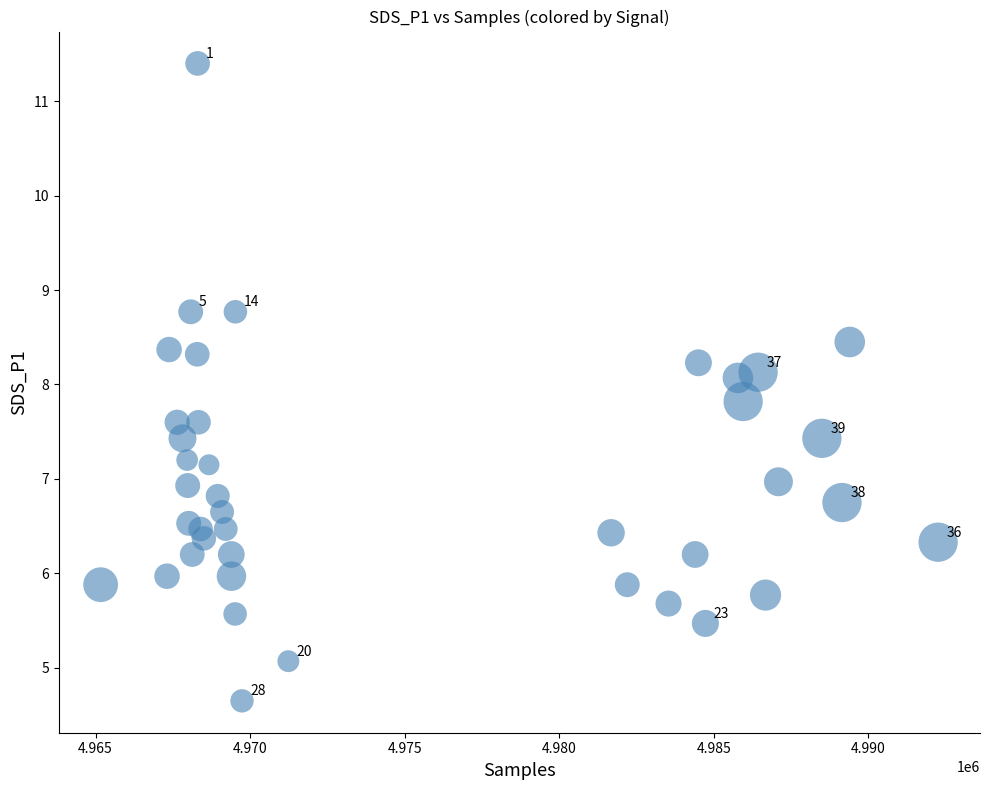

What is the range of X values (max minus min)?

27094.0